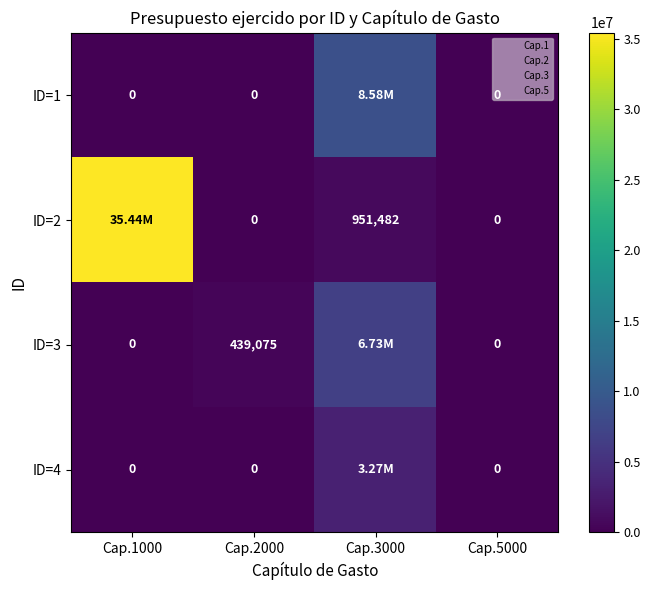

How many values in the ID=2 series are below 951482?

2